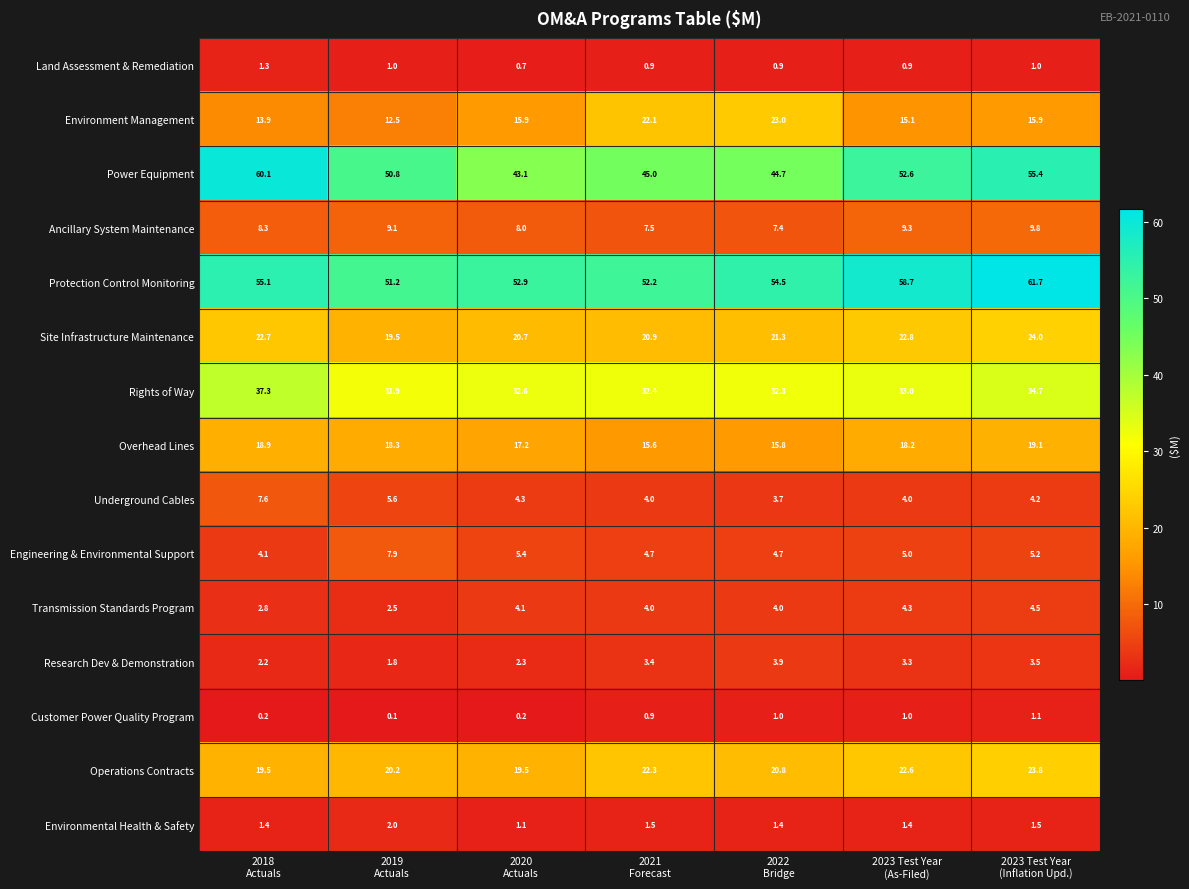

Between 2018
Actuals and 2019
Actuals, which series saw the biggest shift?

Power Equipment